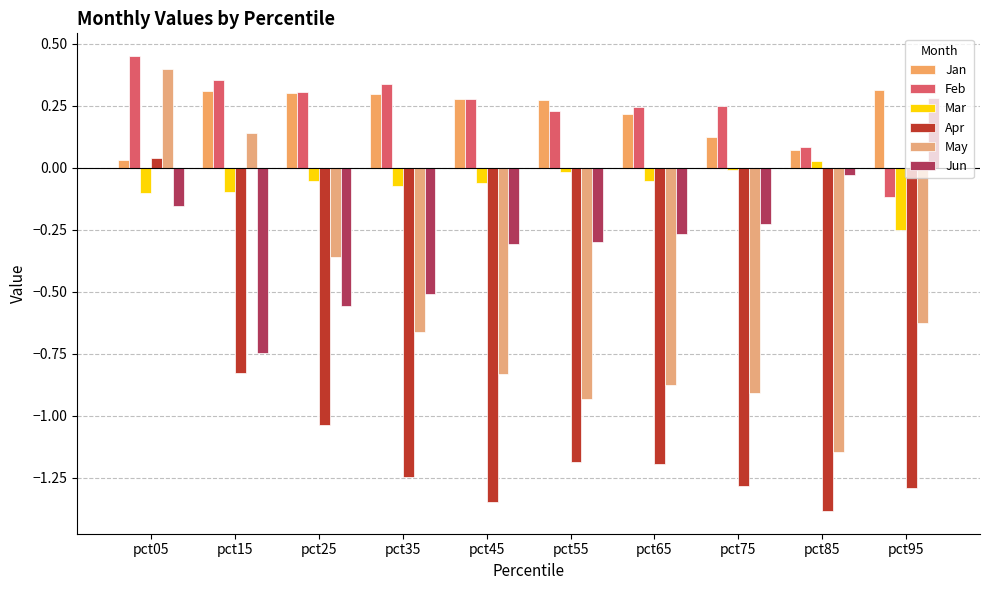

What is the difference between the highest and lowest values at pct35?

1.6